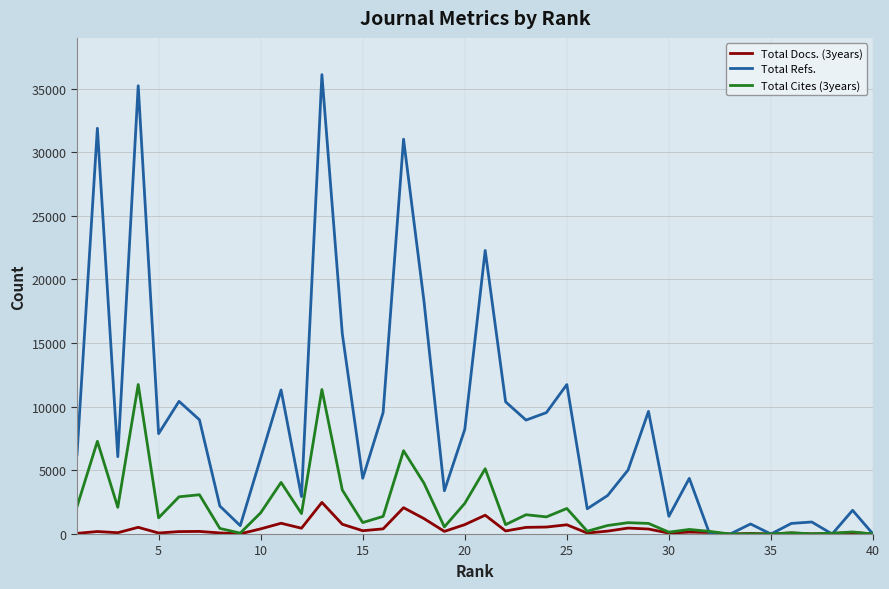

Which series has the largest range (max minus min)?

Total Refs.